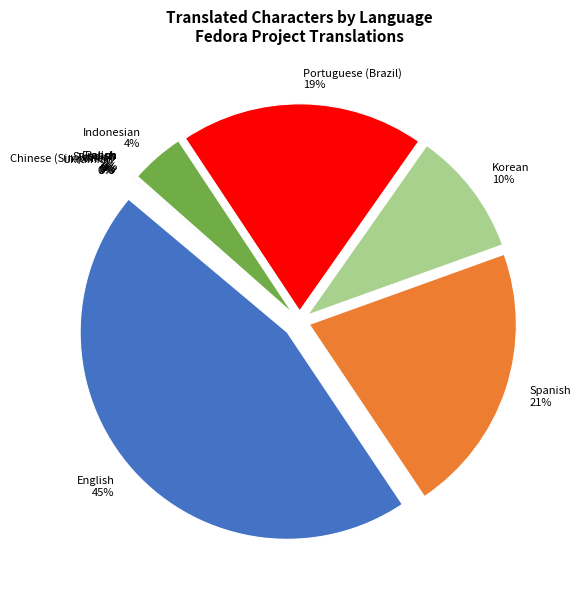

How many segments does this pie chart have?

11